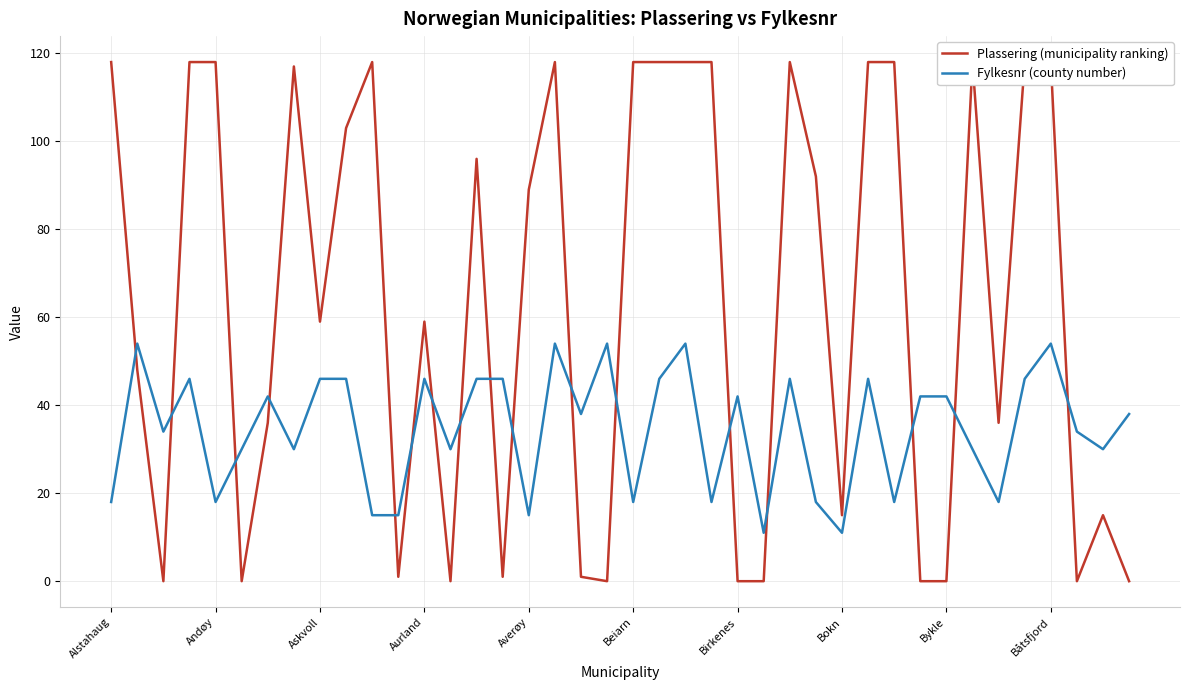

What is the maximum value for Fylkesnr (county number)?

54